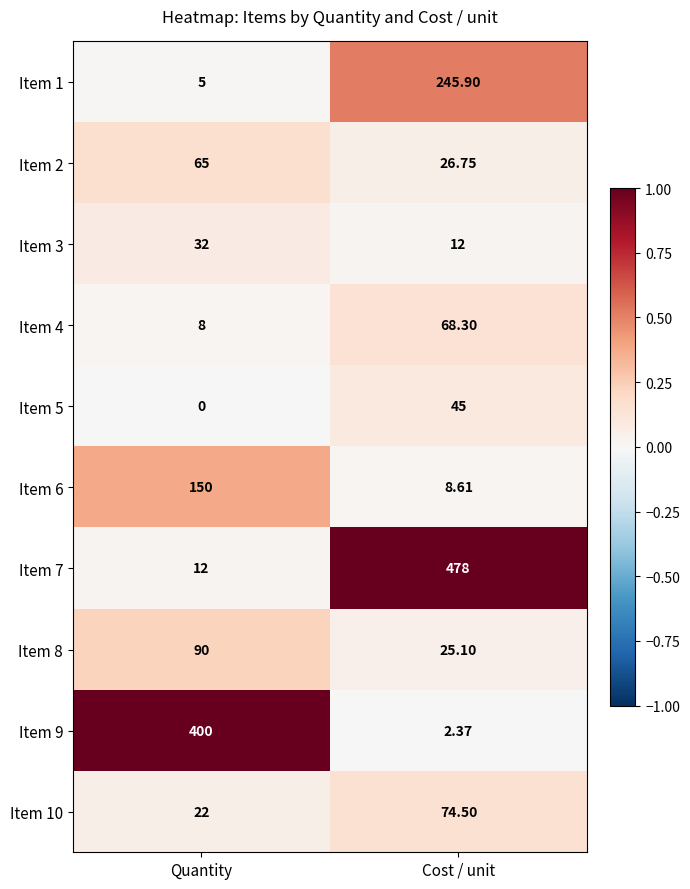

Which series has the largest range (max minus min)?

Item 7